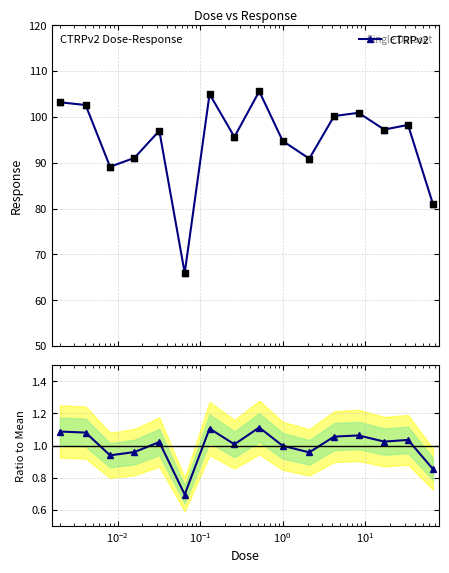

What is the value of the CTRPv2 point at the 11th from the left?

90.9